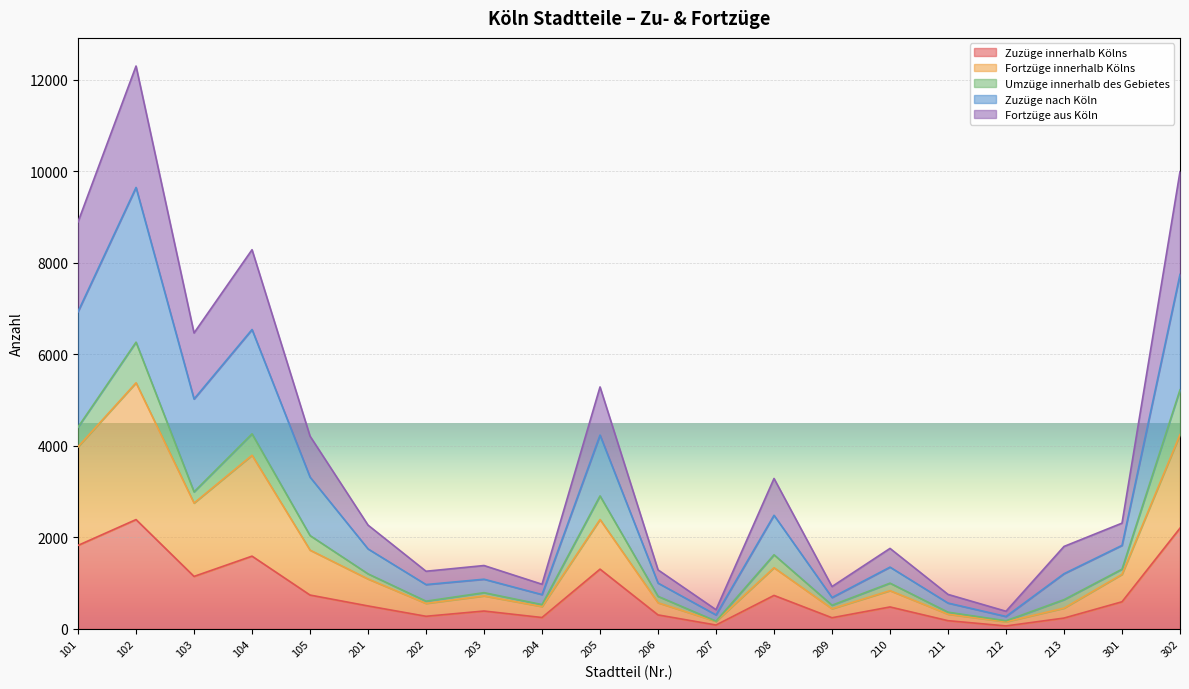

How many lines are shown in the chart?

5